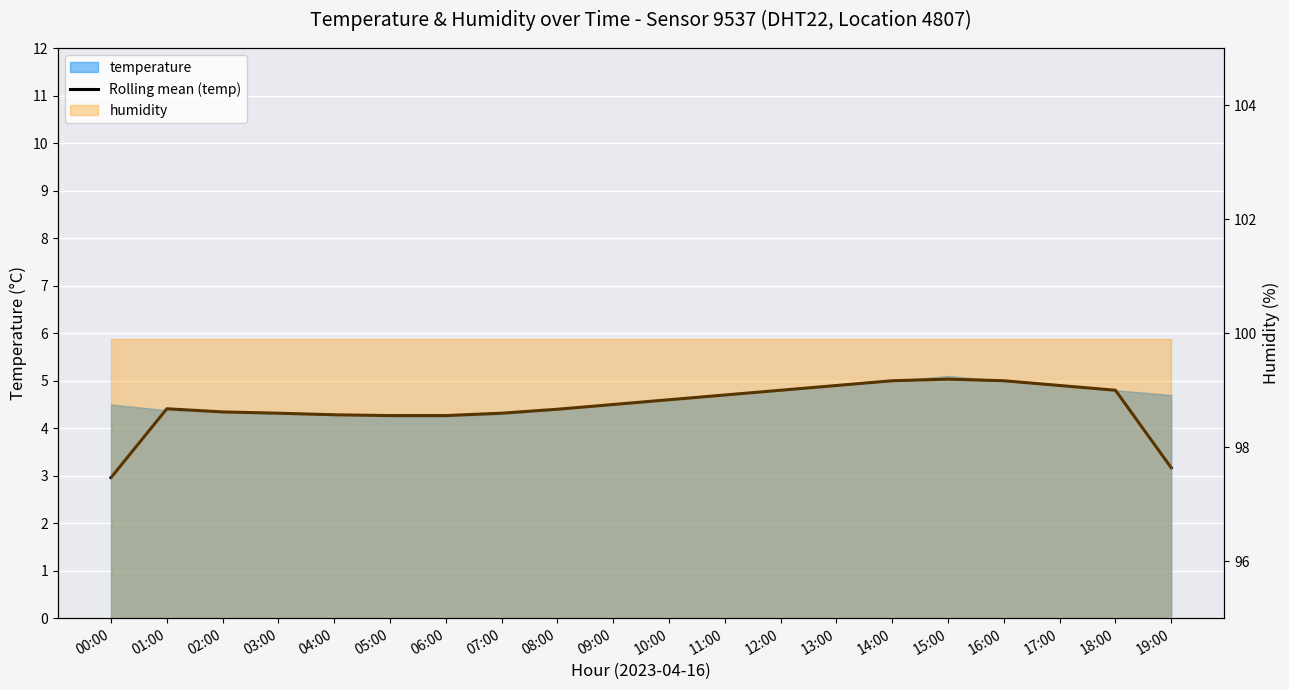

Rank the categories by value from highest to lowest.

15:00, 14:00, 16:00, 13:00, 17:00, 12:00, 18:00, 11:00, 10:00, 09:00, 01:00, 08:00, 02:00, 03:00, 07:00, 04:00, 05:00, 06:00, 19:00, 00:00